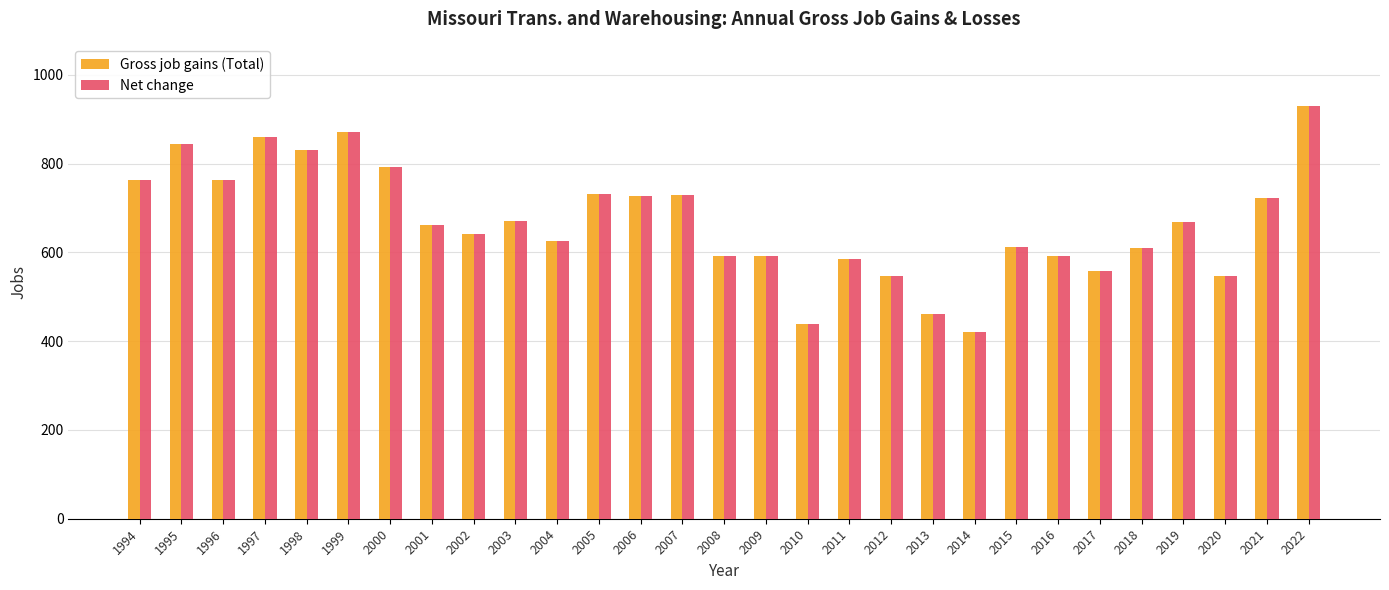

What is the highest value of the Gross job gains (Total) series?

929